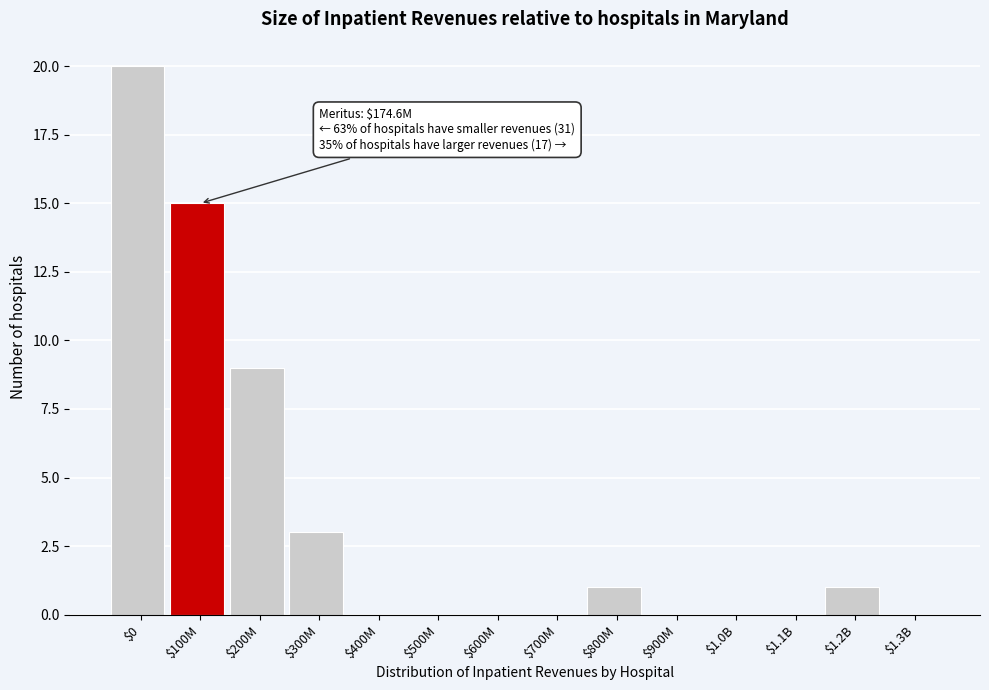

At which category does the chart reach its peak across all series?

$0